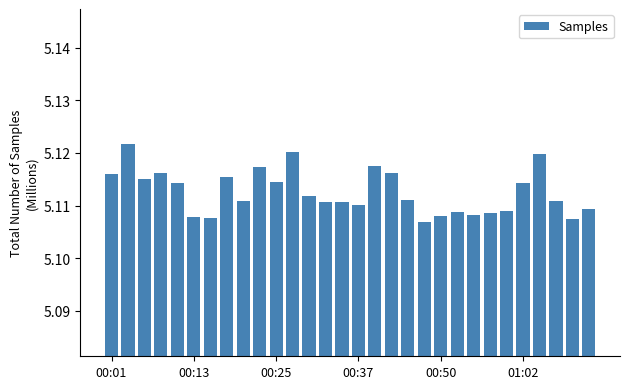

How many bars are there in total?

30